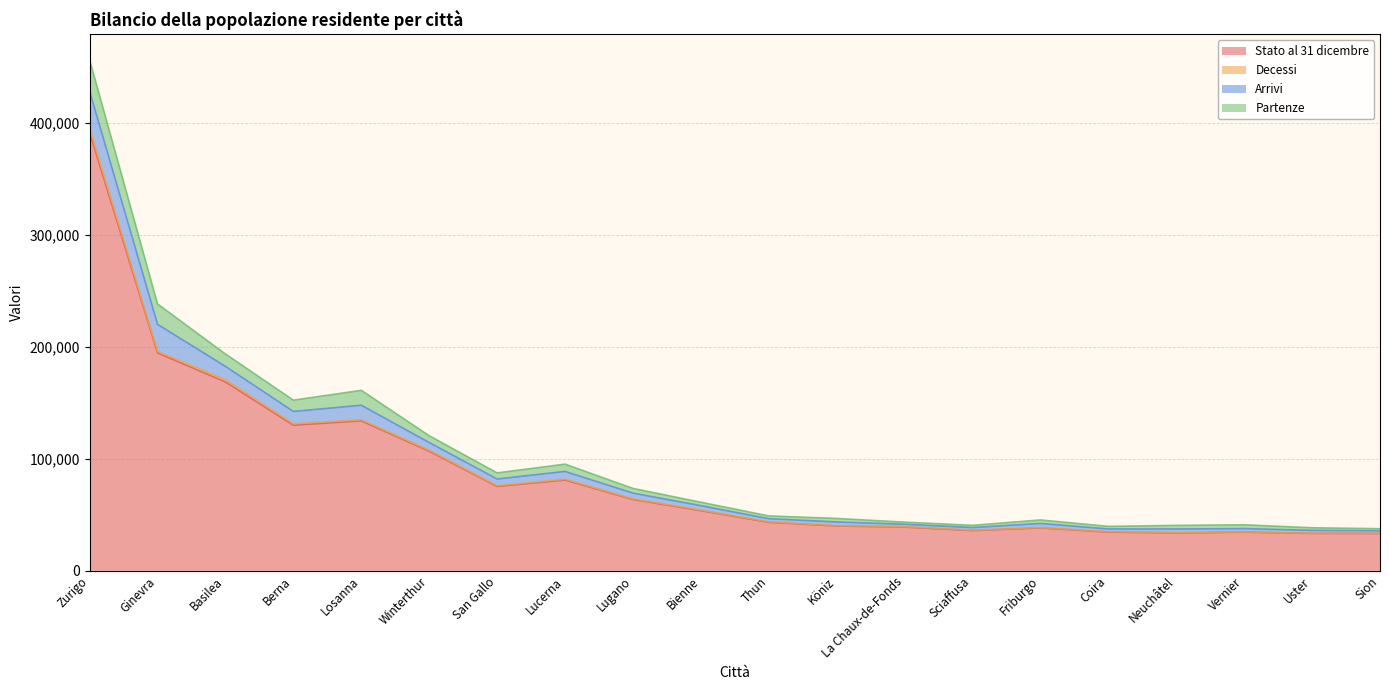

What is the value of the Decessi point at the 3rd from the left?

170496